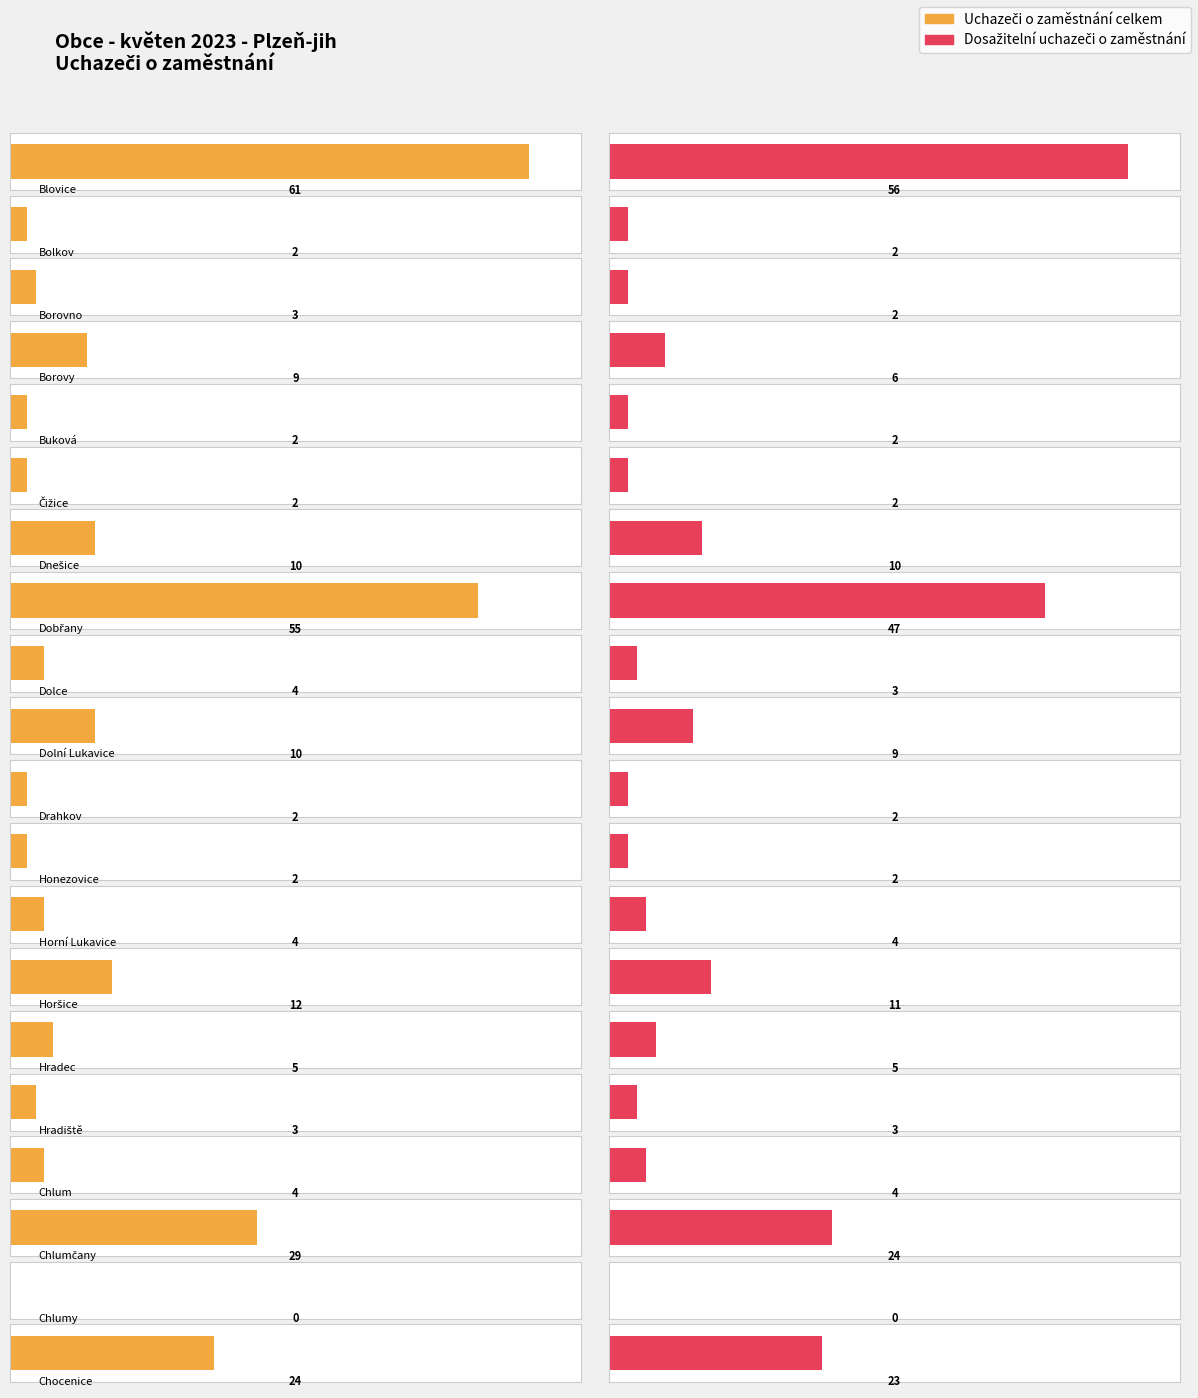

Are the bars horizontal?

Yes